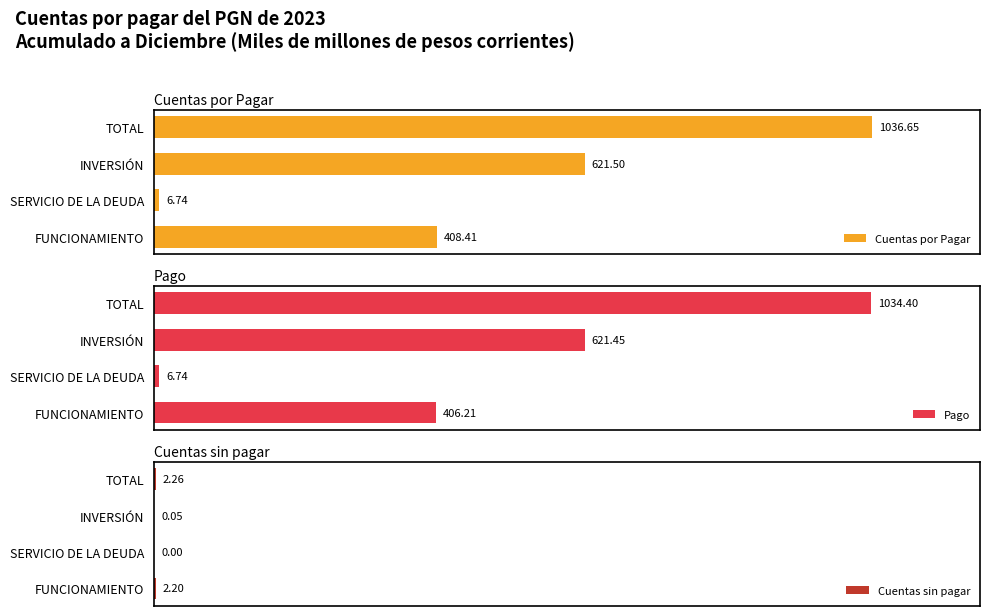

Reading left to right, list all the values displayed in this chart.

Cuentas por Pagar: 408.4	6.7	621.5	1036.7
Pago: 406.2	6.7	621.5	1034.4
Cuentas sin pagar: 2.2	0.0	0.1	2.3